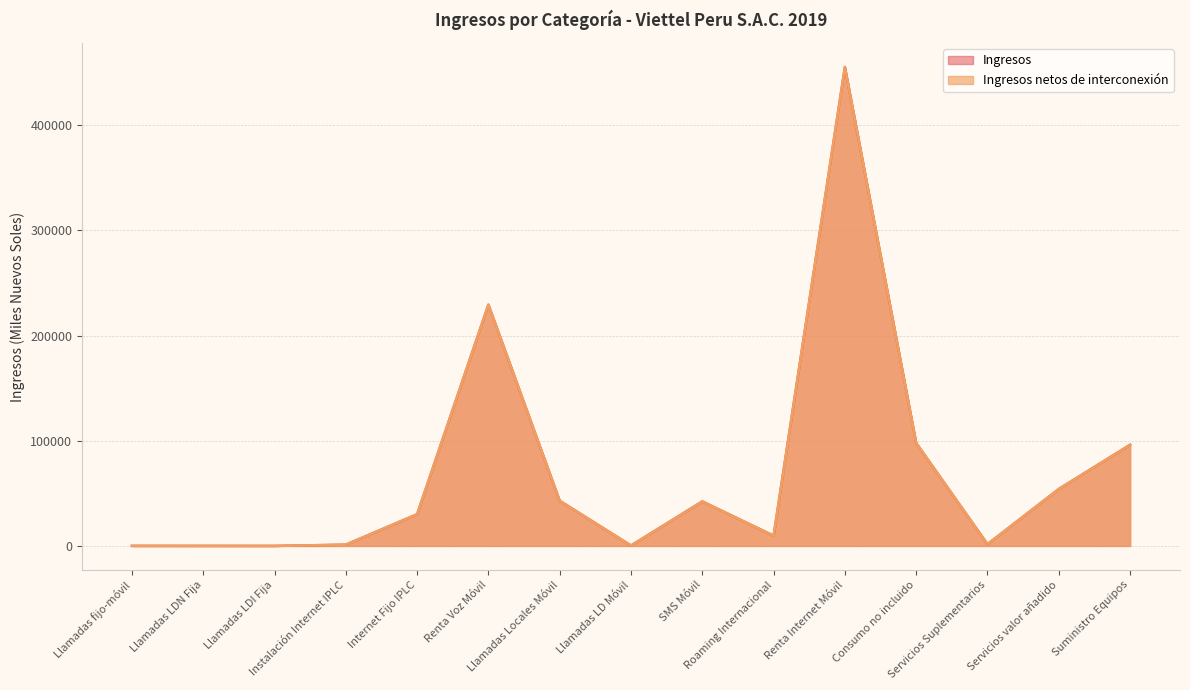

Which series has the largest total across all categories?

Ingresos